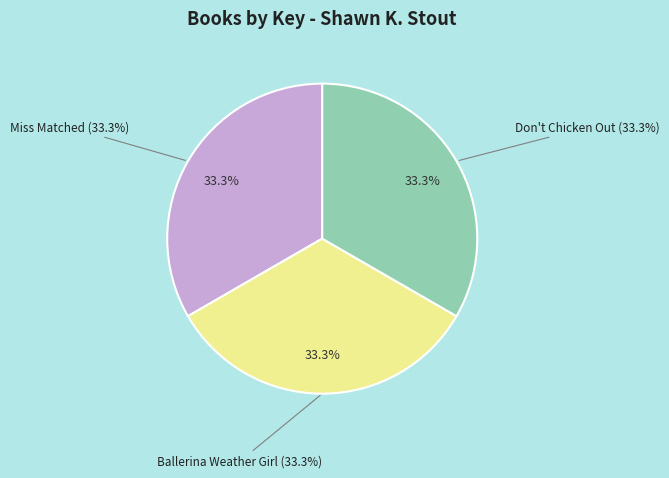

Is Don't Chicken Out the majority of the pie?

No